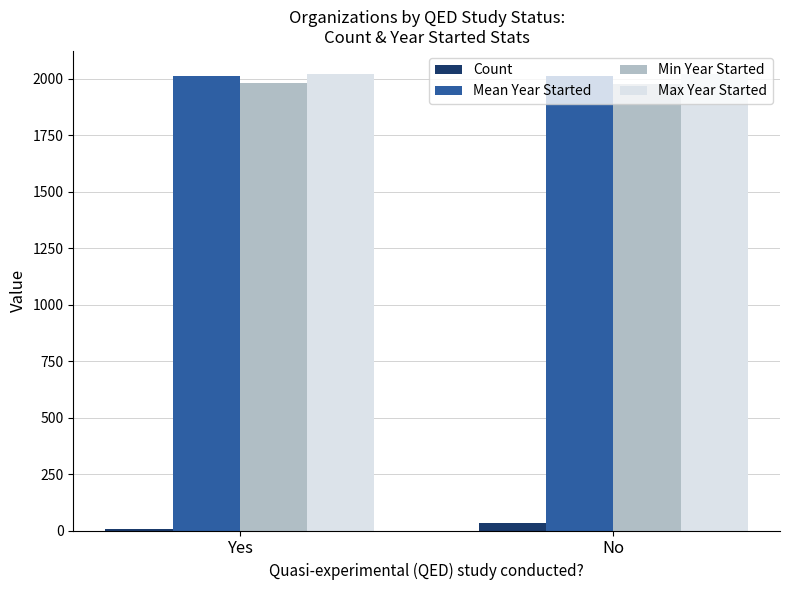

What is the greatest value displayed?

2022.0